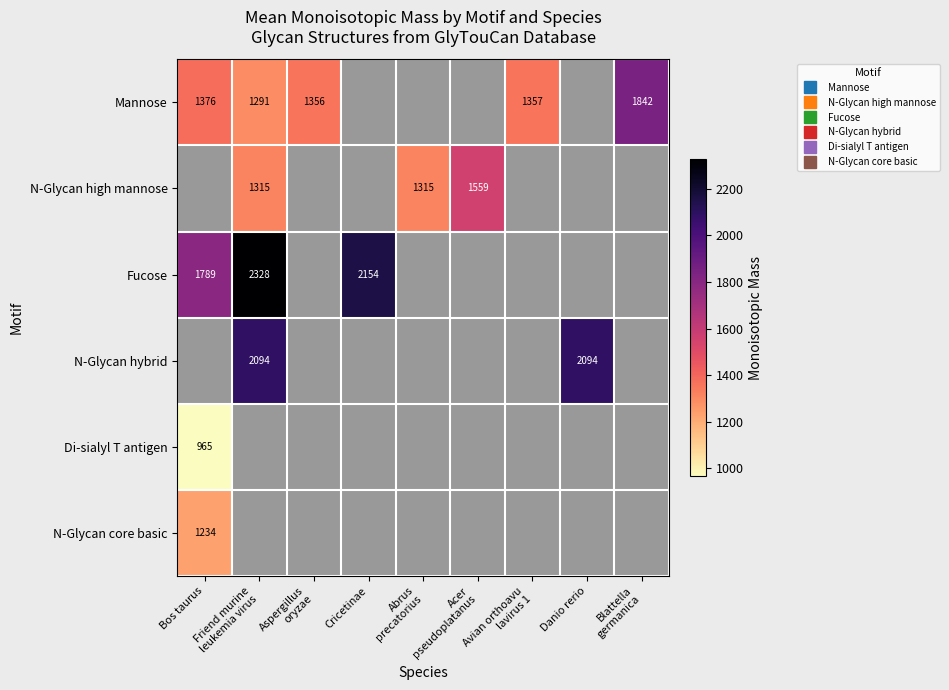

Where is Fucose nearest to the value 2058?

Cricetinae